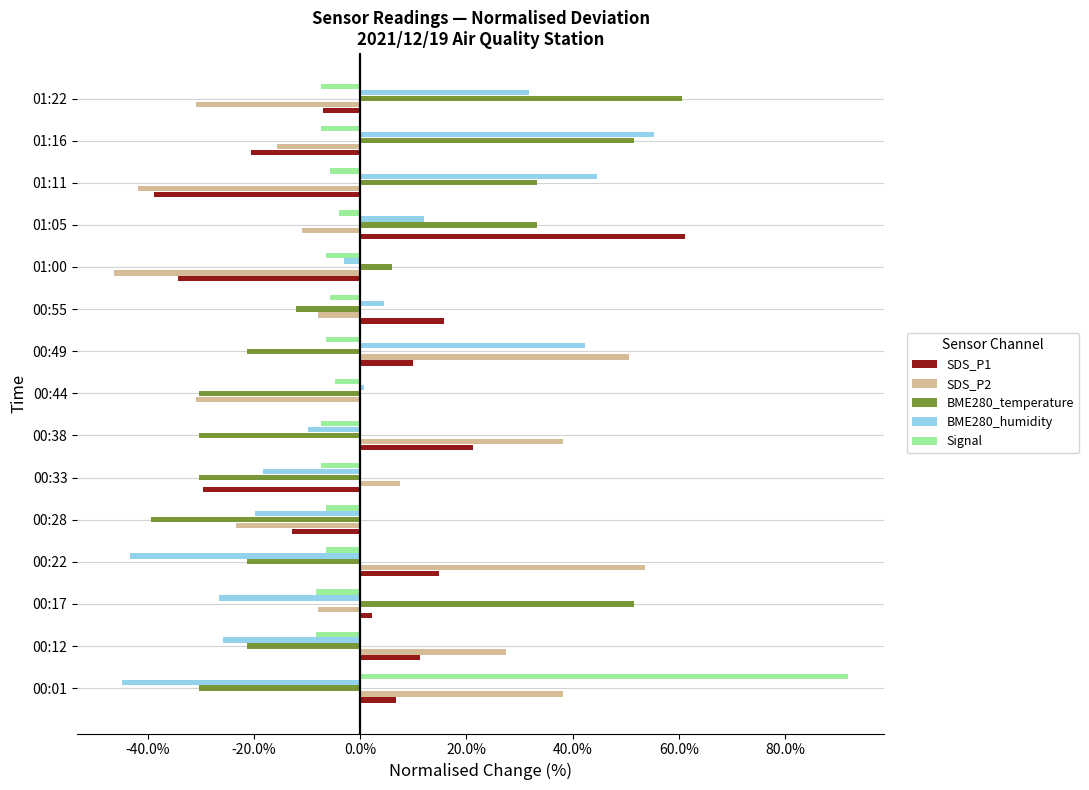

At which category does the chart reach its peak across all series?

00:01